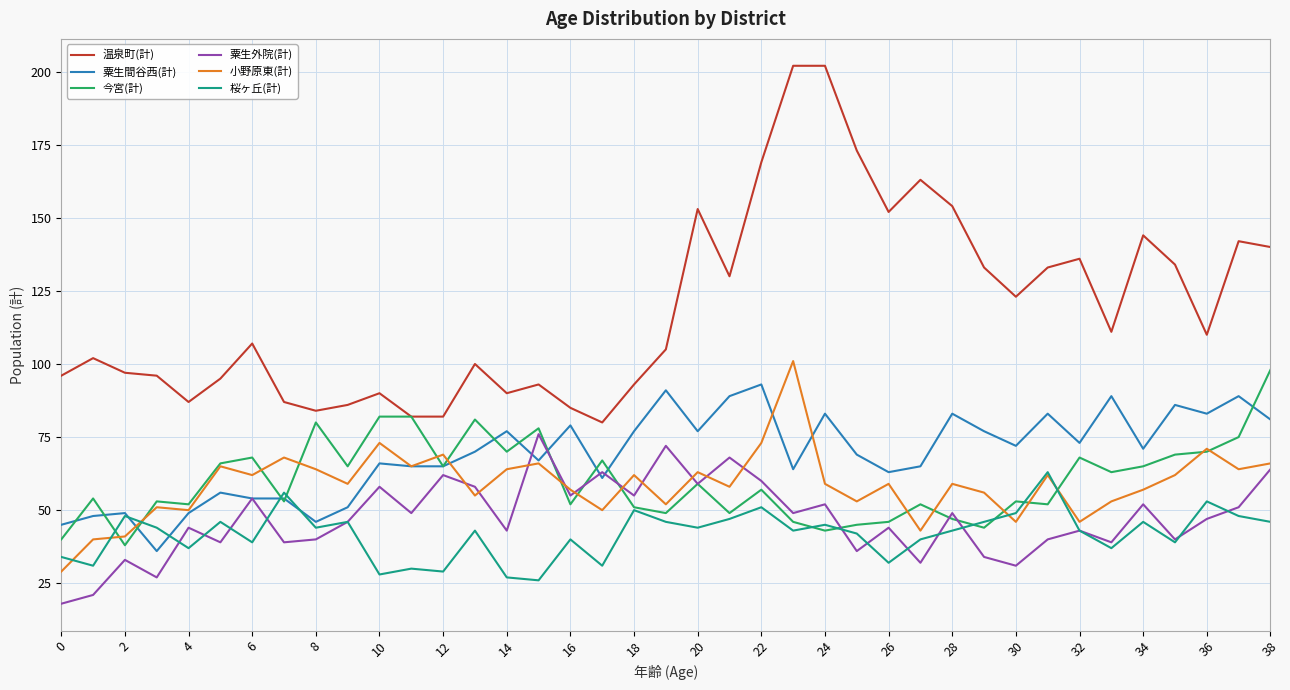

Which series has the largest total across all categories?

温泉町(計)